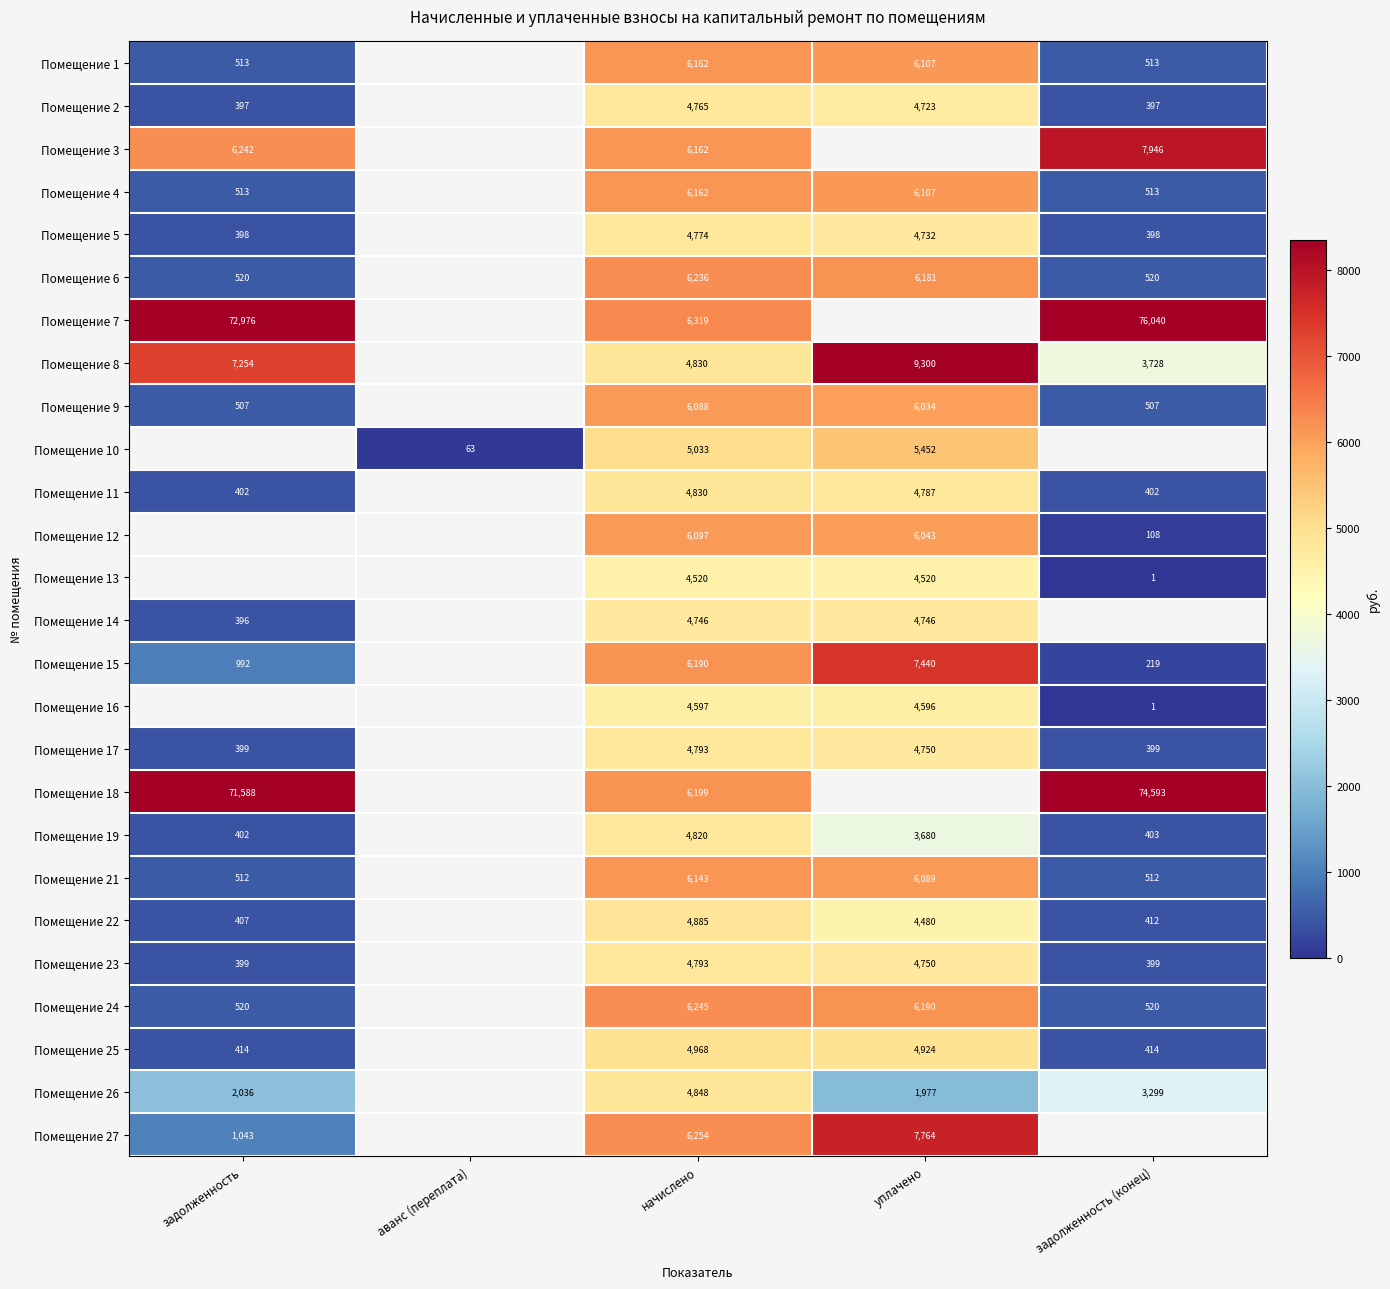

The Помещение 13 series shows 2983 at начислено. True or false?

False